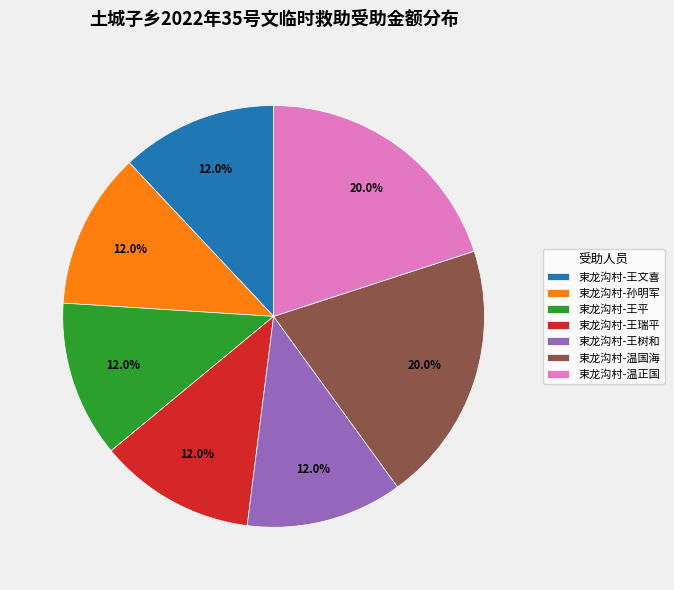

Is it true that 束龙沟村-王瑞平 is 12% of the pie?

True